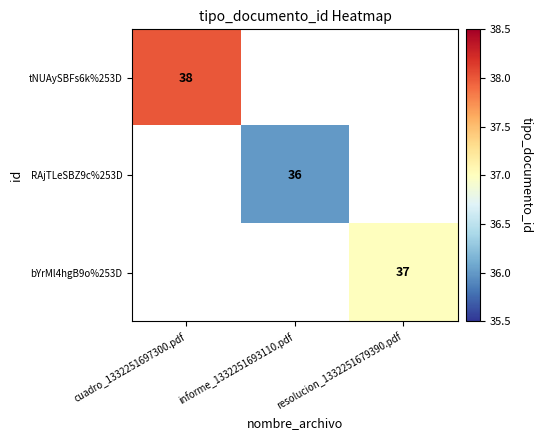

Is it true that RAjTLeSBZ9c%253D equals 36 at informe_1332251693110.pdf?

True